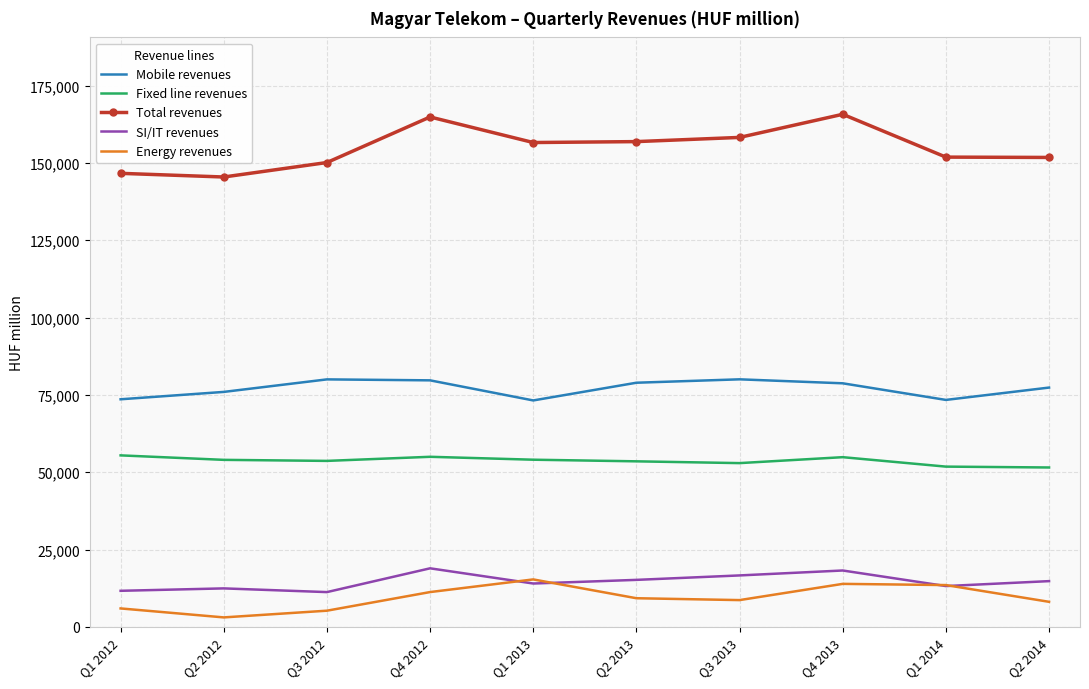

Is it true that Total revenues equals 249625 at Q3 2012?

False